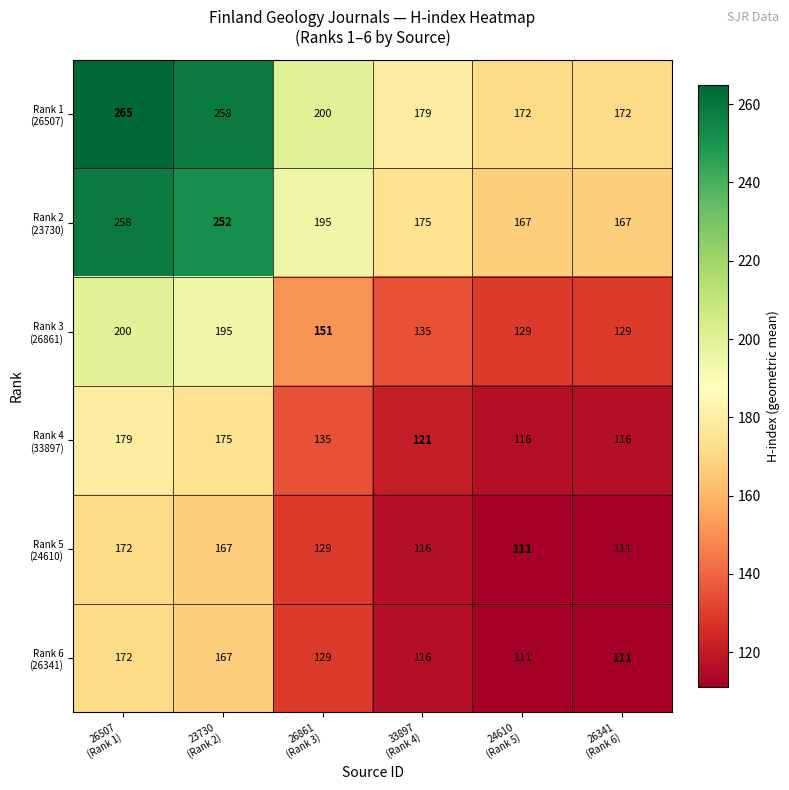

What is the greatest value displayed?

265